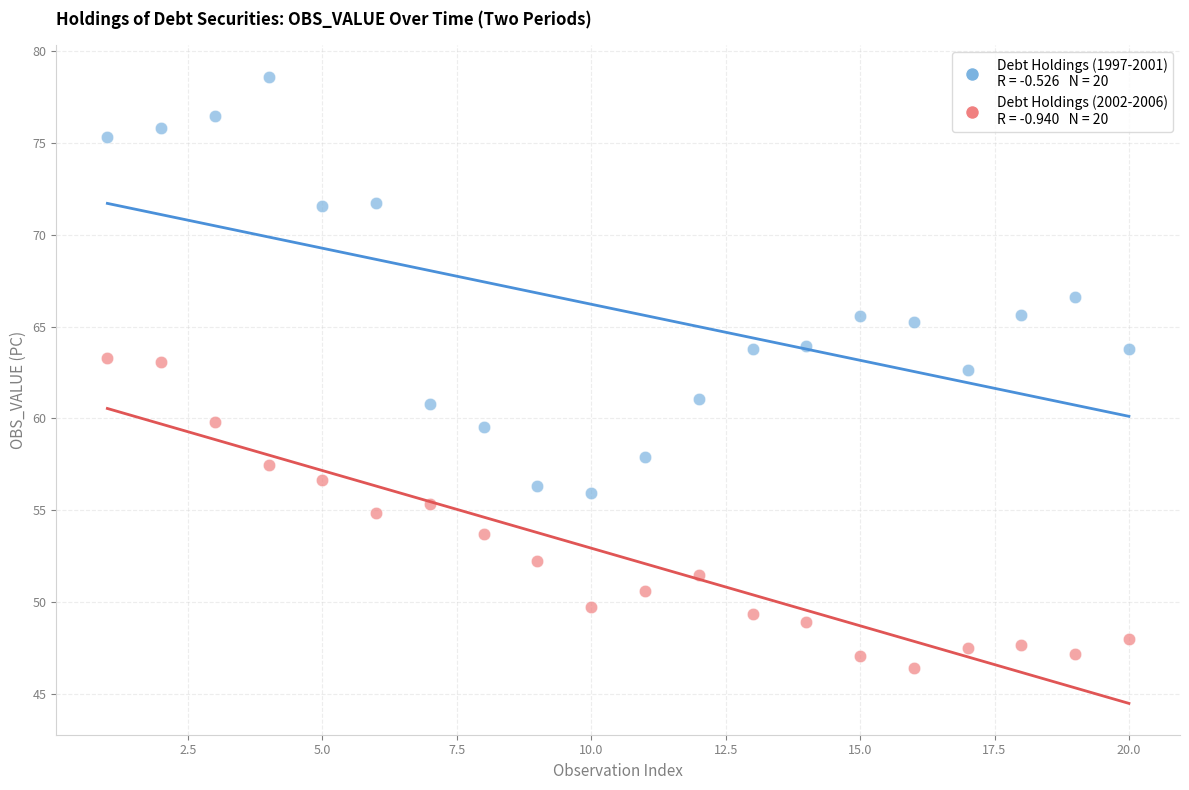

Across all data points, what is the range of Y values (max minus min)?

32.2